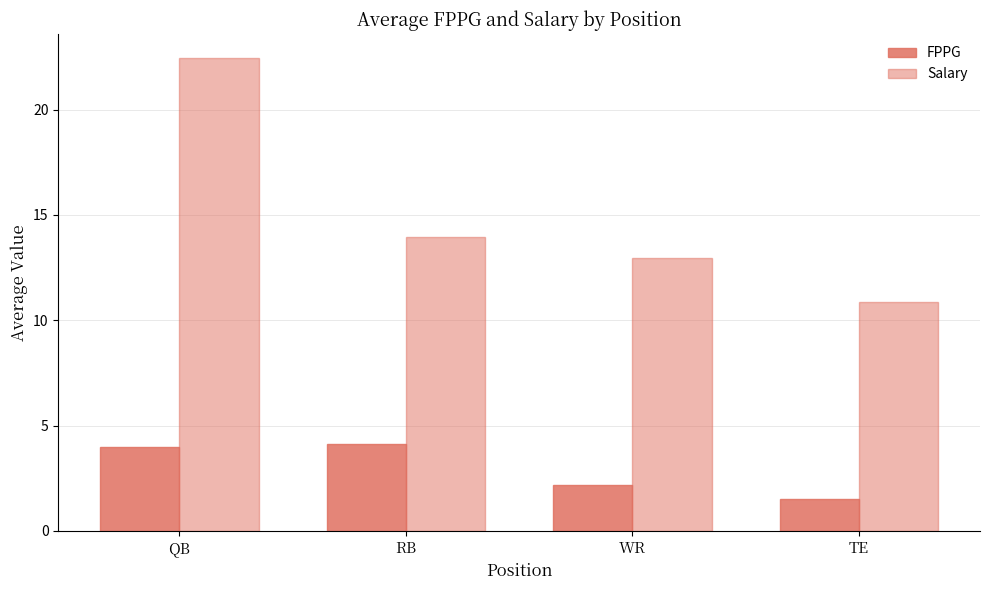

Is it true that FPPG equals 4.1 at RB?

True